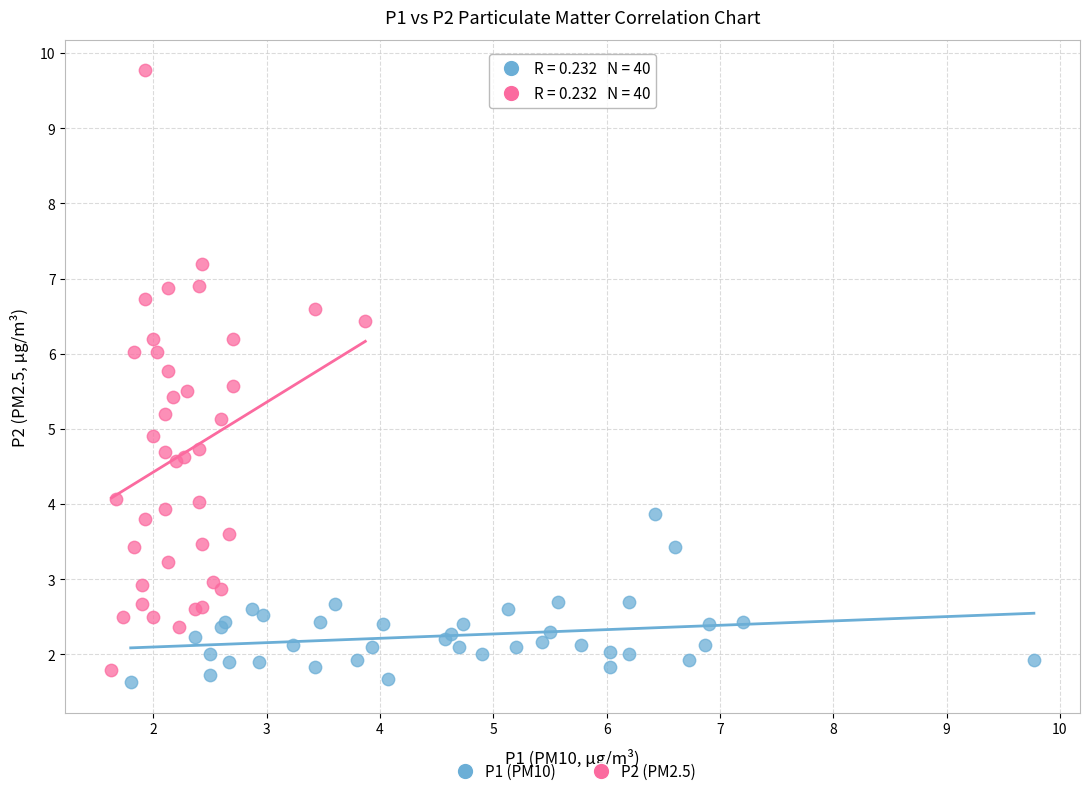

Which series has the widest spread of Y values?

P2 (PM2.5)